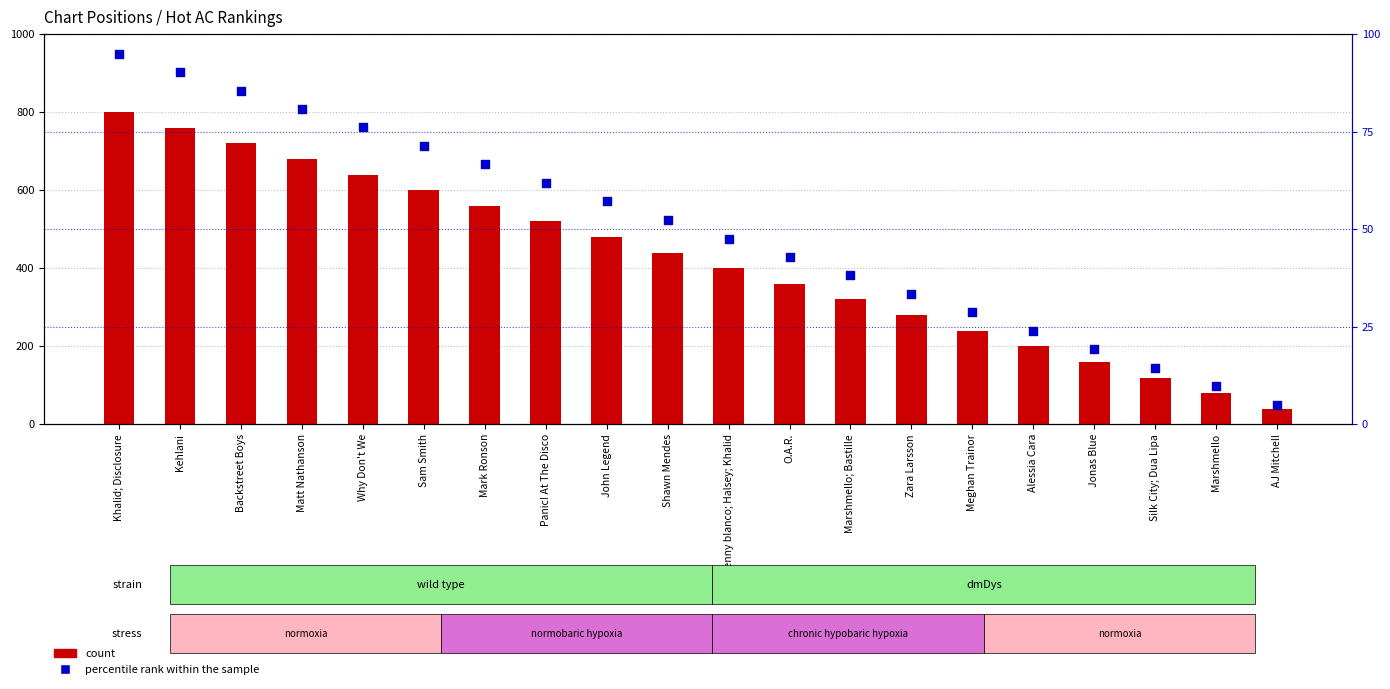

Is the value of percentile rank within the sample at Shawn Mendes greater than the value of Position (inverted) at Zara Larsson?

Yes